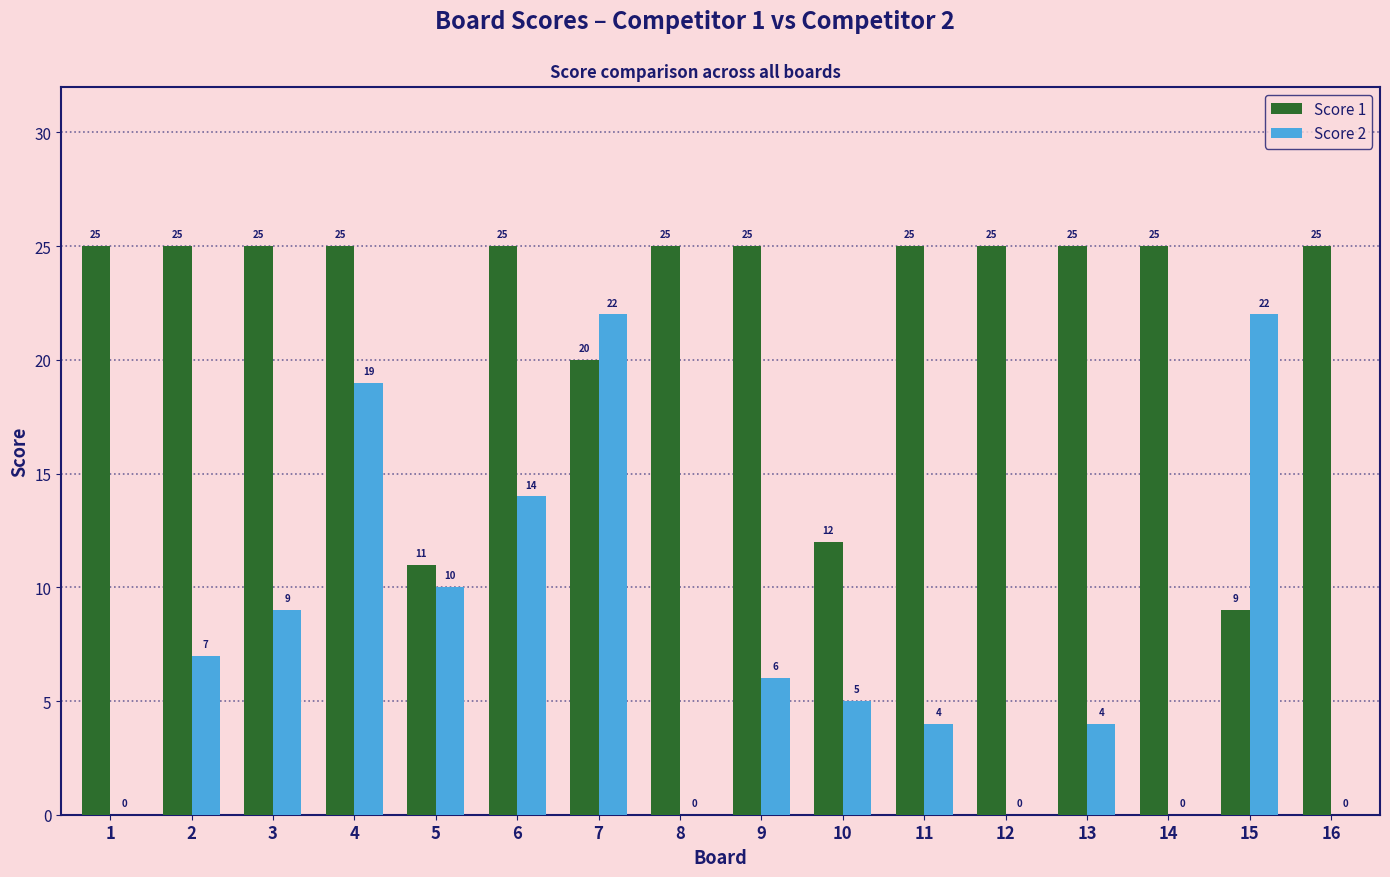

What is the sum of the Score 1 values at 13 and 15?

34